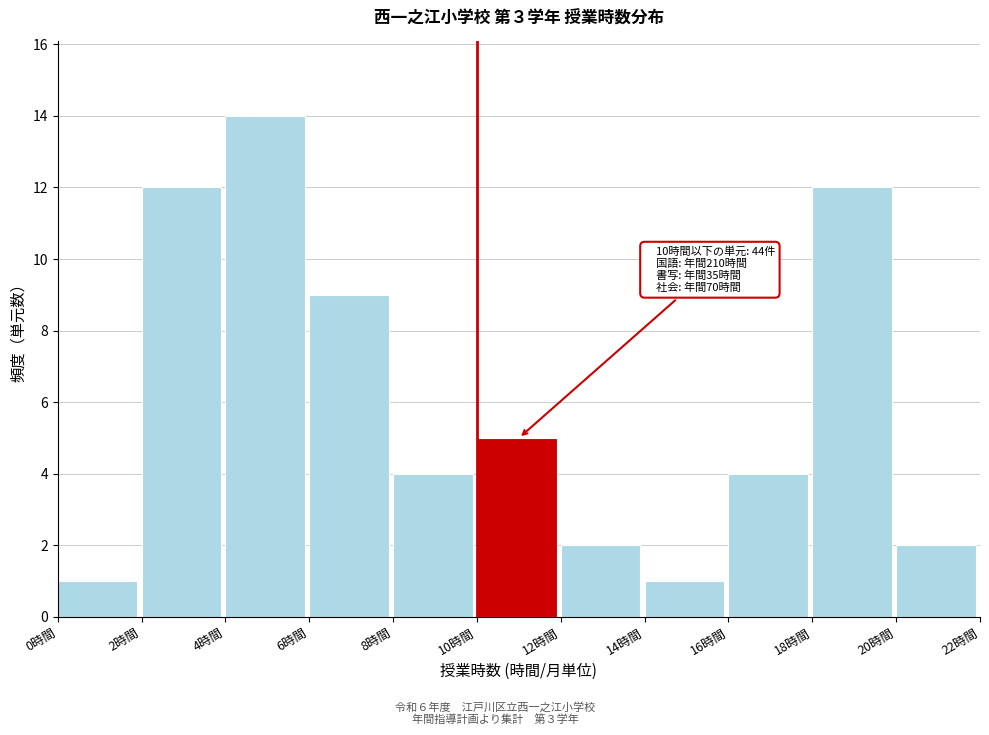

Which range on the x-axis has the tallest bar?

4 to 6